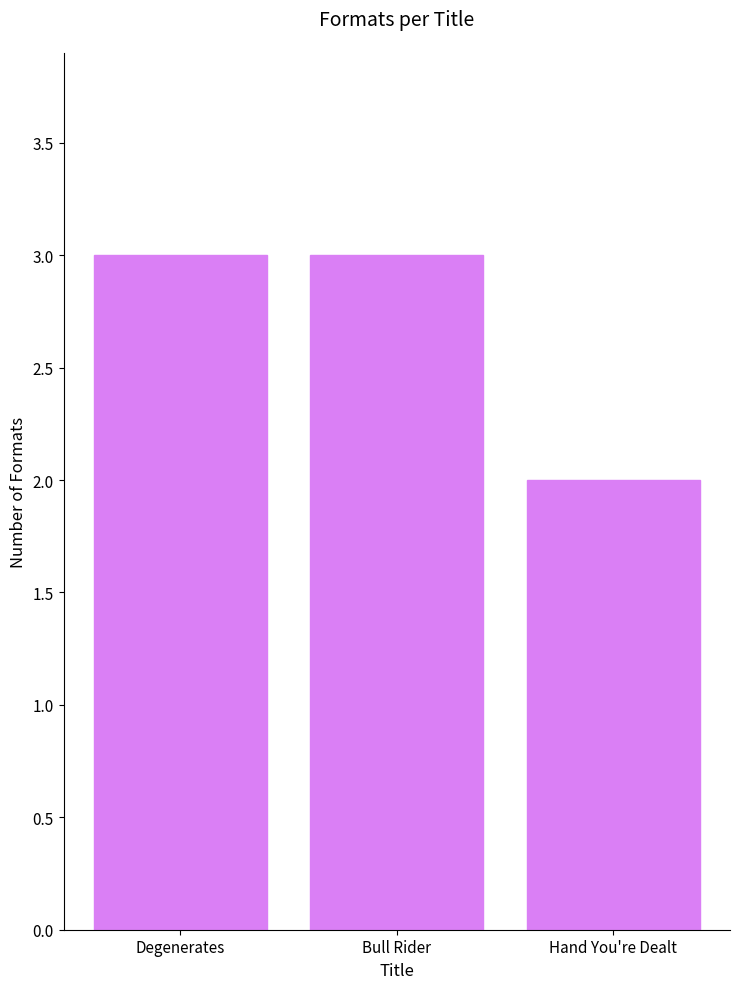

What position from the left is Hand You're Dealt?

3